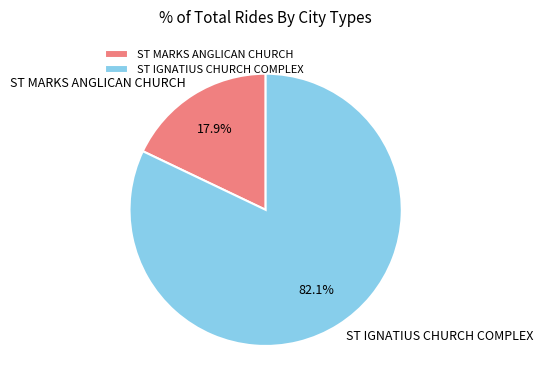

How many slices are in this pie chart?

2